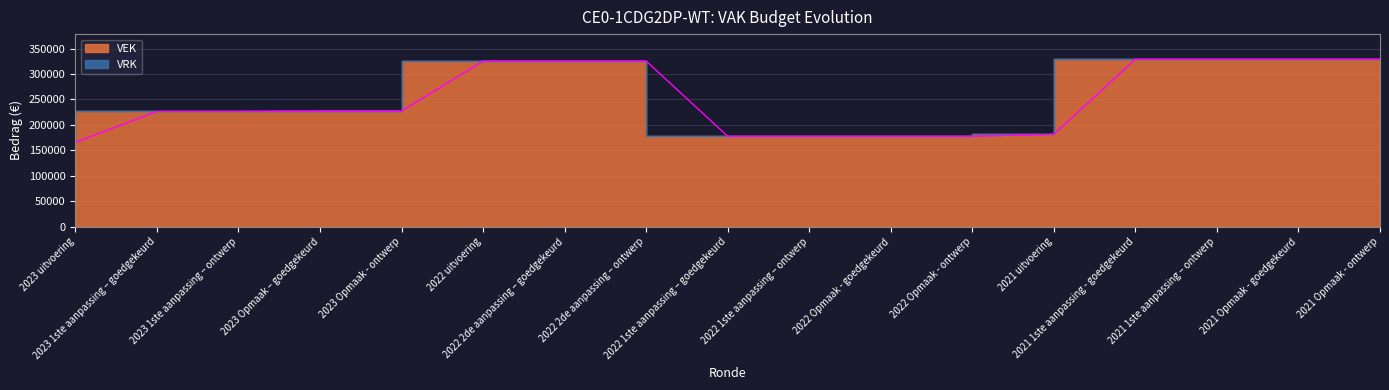

List the labels in order of value, largest first.

2021 1ste aanpassing - goedgekeurd, 2021 1ste aanpassing – ontwerp, 2021 Opmaak - goedgekeurd, 2021 Opmaak - ontwerp, 2022 uitvoering, 2022 2de aanpassing – goedgekeurd, 2022 2de aanpassing – ontwerp, 2023 Opmaak – goedgekeurd, 2023 Opmaak - ontwerp, 2023 1ste aanpassing – goedgekeurd, 2023 1ste aanpassing – ontwerp, 2021 uitvoering, 2022 1ste aanpassing – goedgekeurd, 2022 1ste aanpassing – ontwerp, 2022 Opmaak - goedgekeurd, 2022 Opmaak - ontwerp, 2023 uitvoering